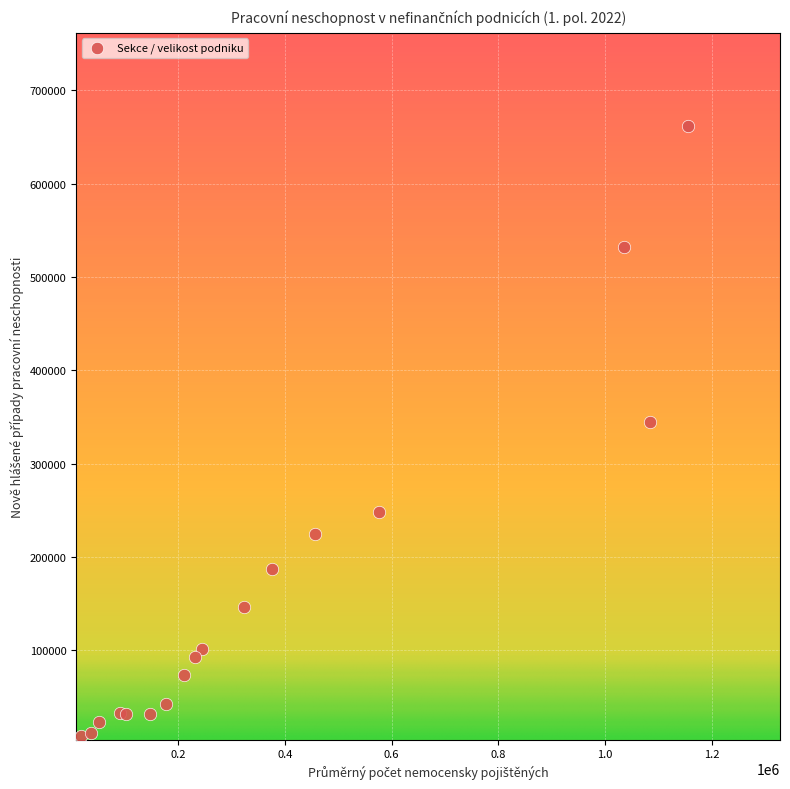

What Y value in the scatter plot is closest to 335400?

344258